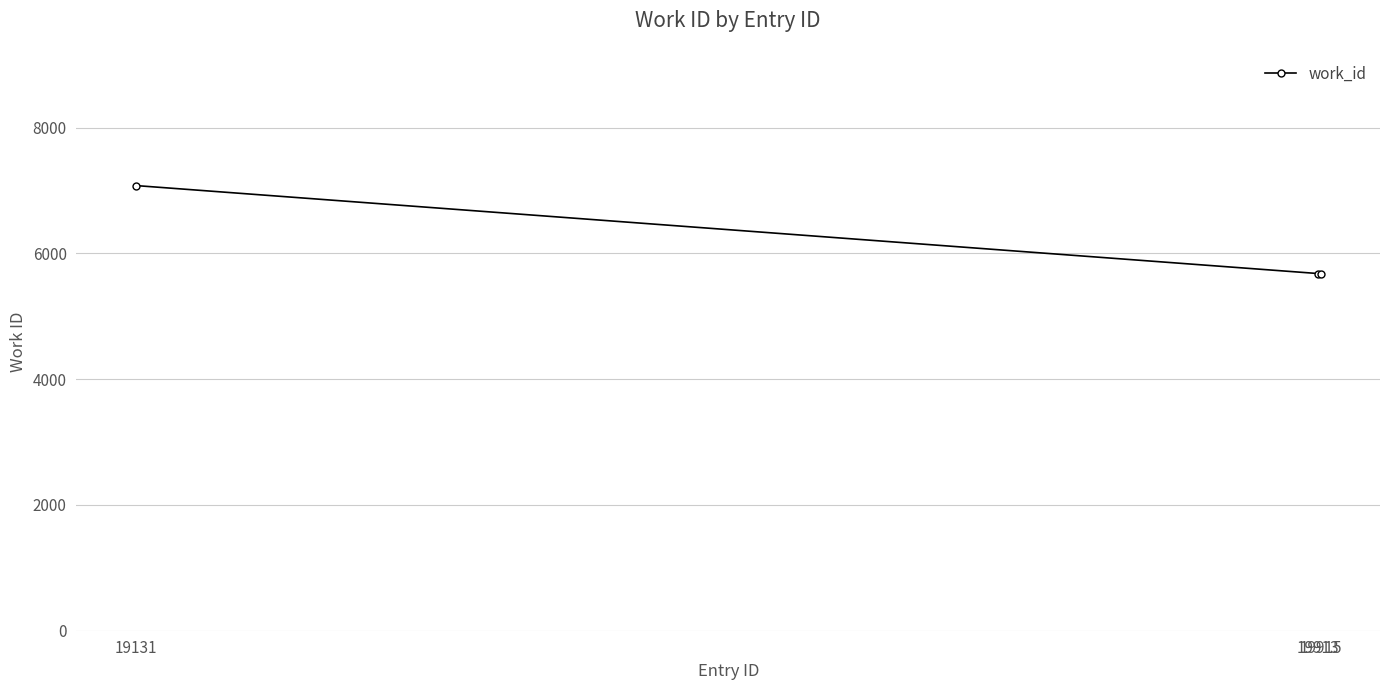

Reading left to right, what are all the values shown in this chart?

19131=7080	19913=5681	19915=5681